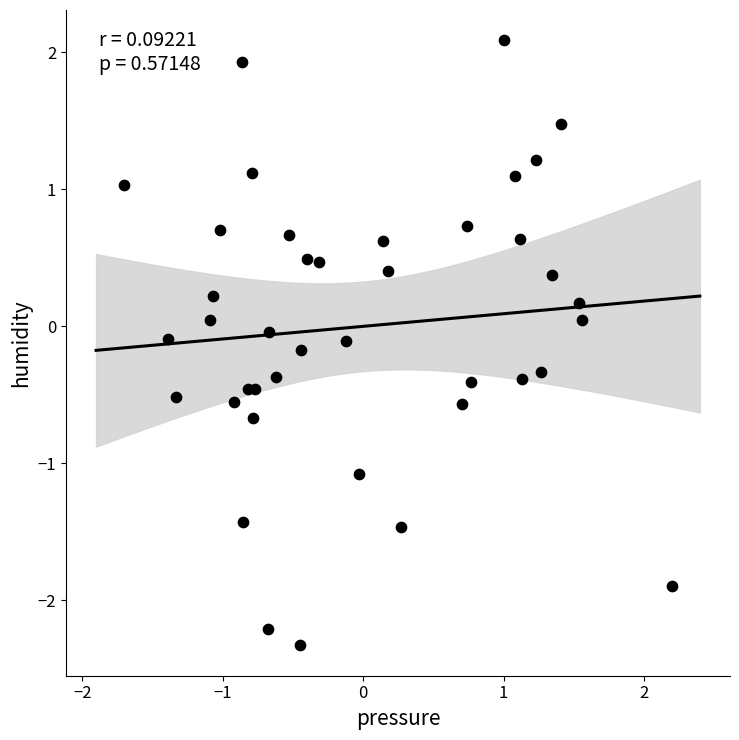

What is the range of Y values (max minus min)?

4.4